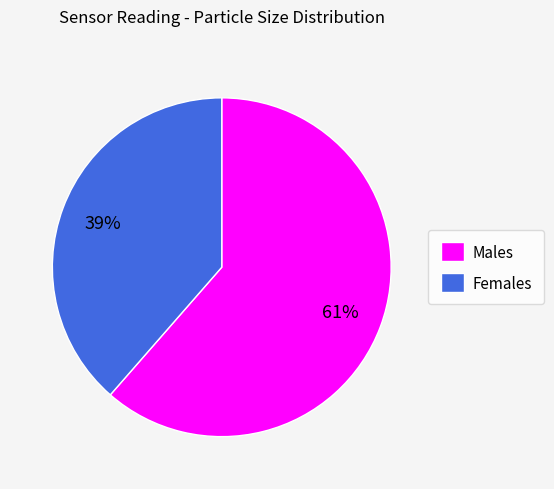

Between Males and Females, which is larger?

Males